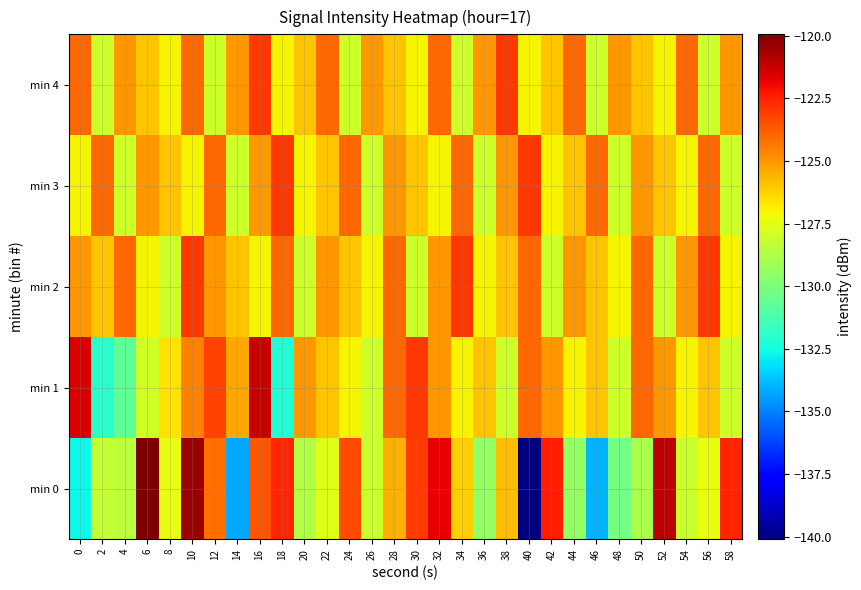

Count the number of data series in this chart.

5